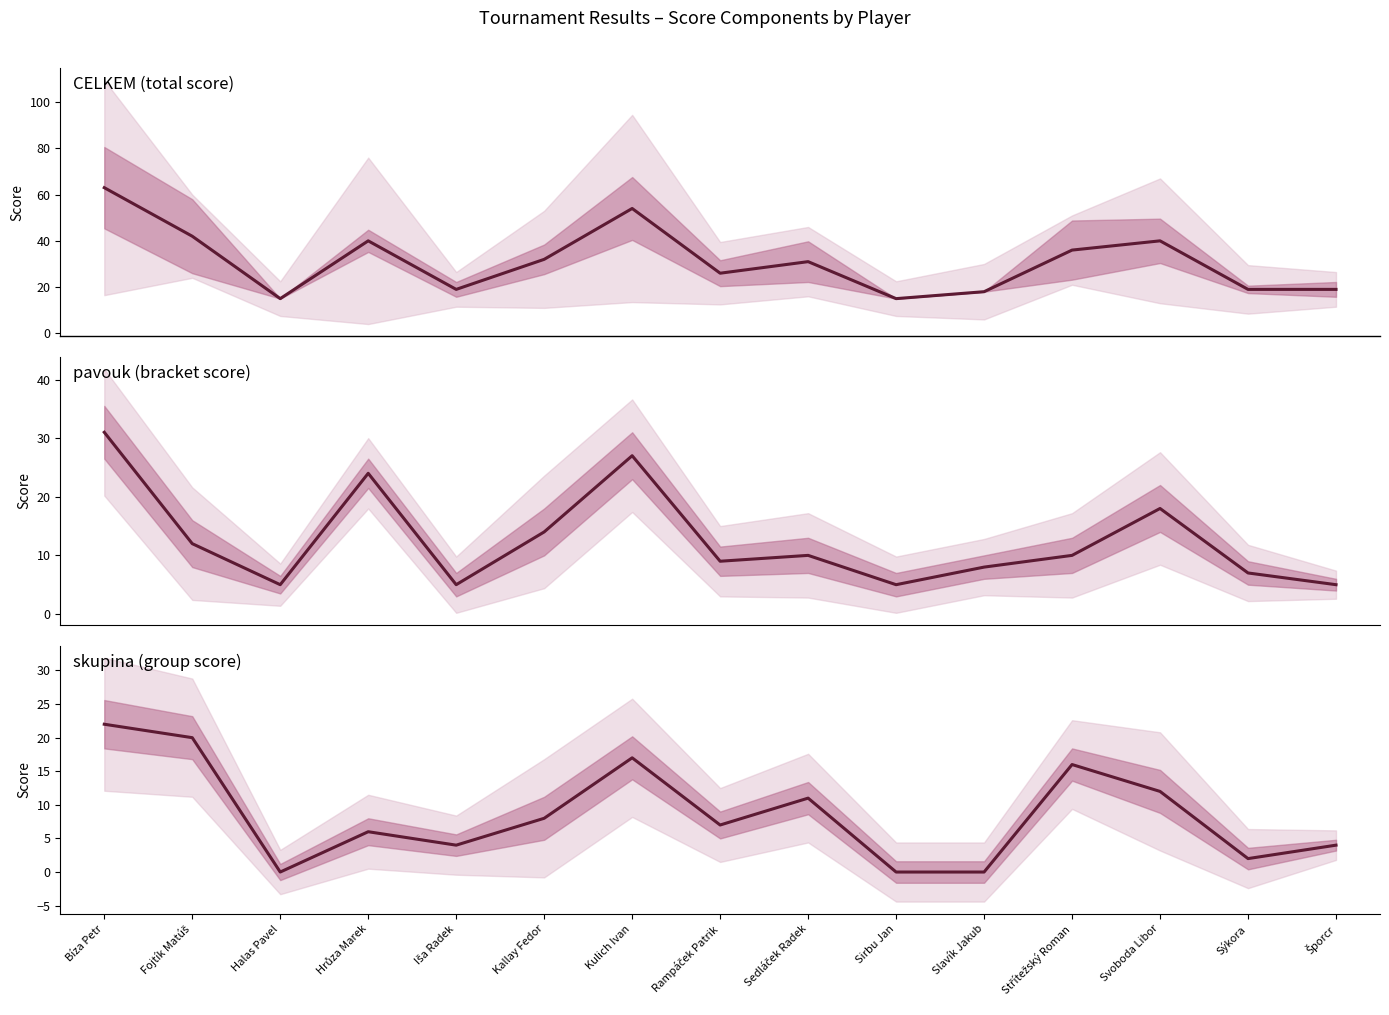

Is the value of skupina at Střítežský Roman greater than the value of pavouk at Sedláček Radek?

Yes